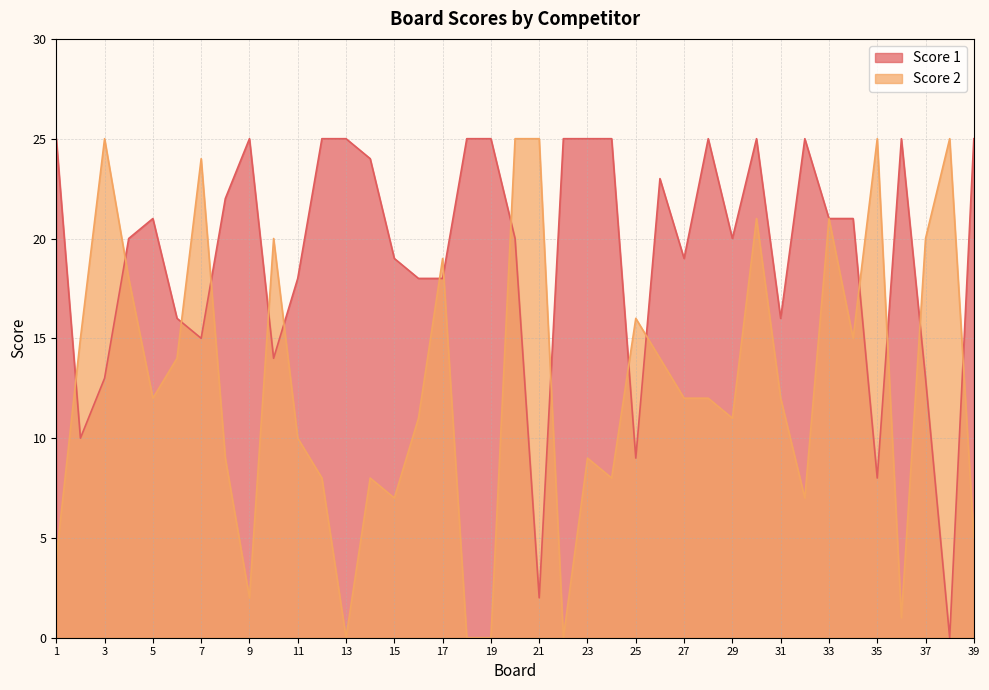

How many interior local valleys does the Score 1 series have?

10